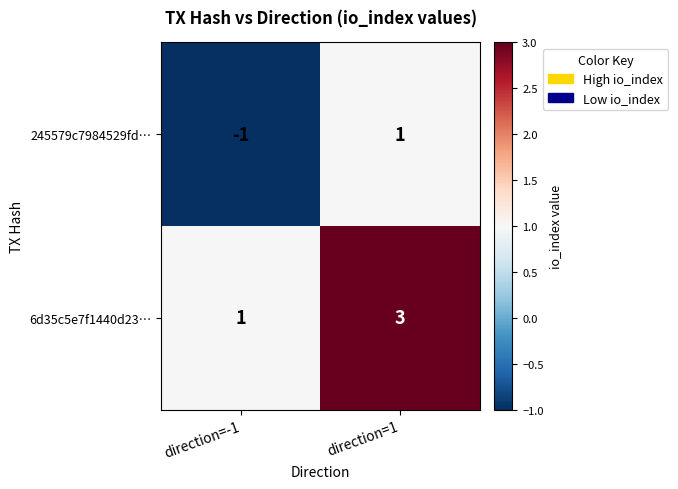

List the series in order of their overall mean, highest first.

6d35c5e7f1440d23…, 245579c7984529fd…